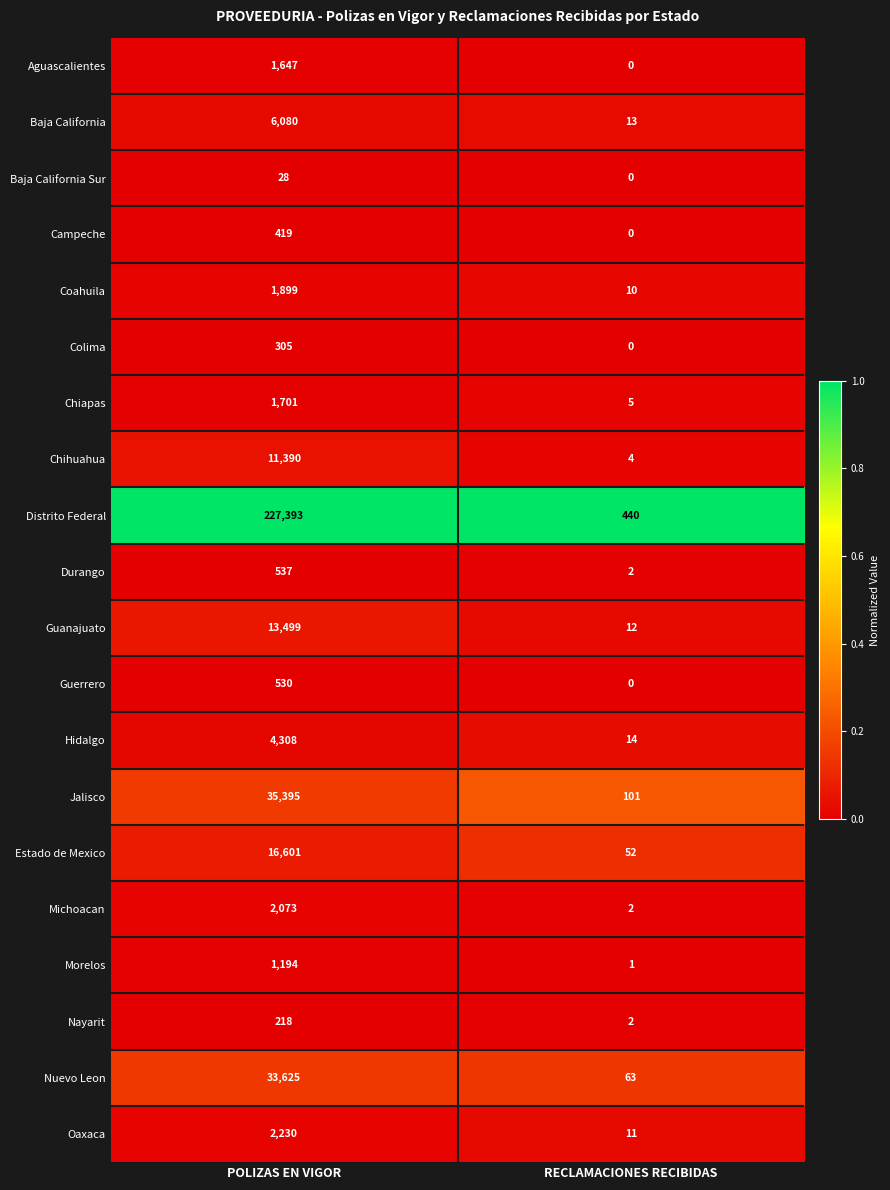

What is the greatest value displayed?

227393